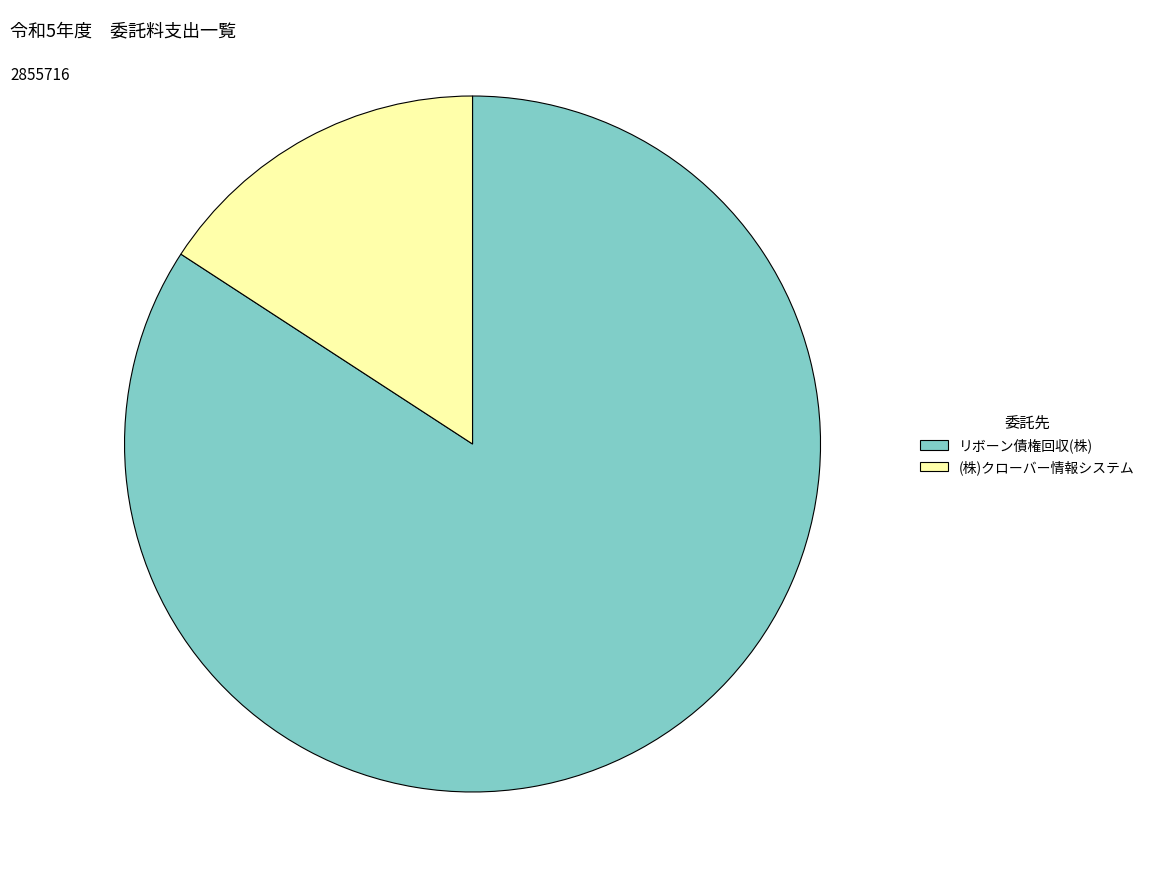

How many segments does this pie chart have?

2